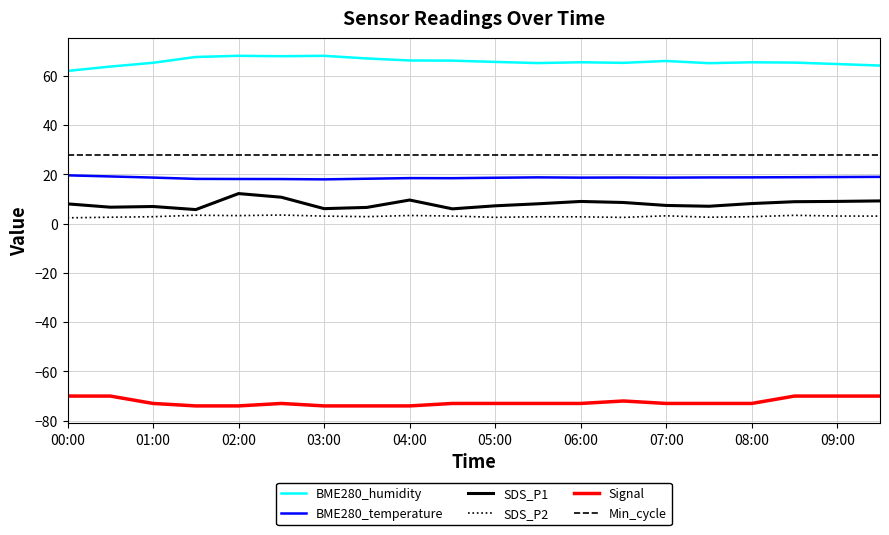

What is the minimum value shown in the chart?

-74.0